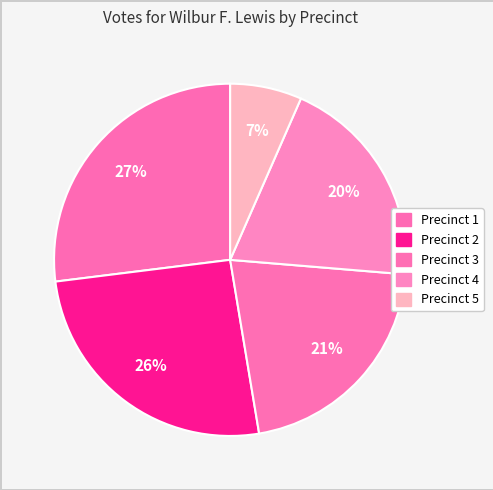

To the nearest percent, what is the average slice percentage?

20%